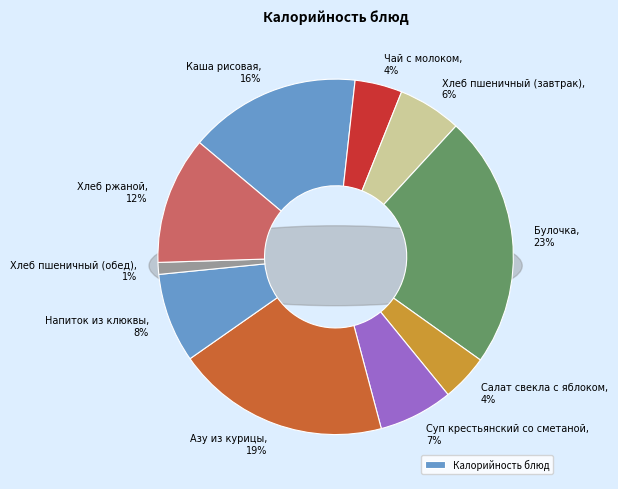

To the nearest percent, what is the combined percentage of Булочка and Суп крестьянский со сметаной?

30%